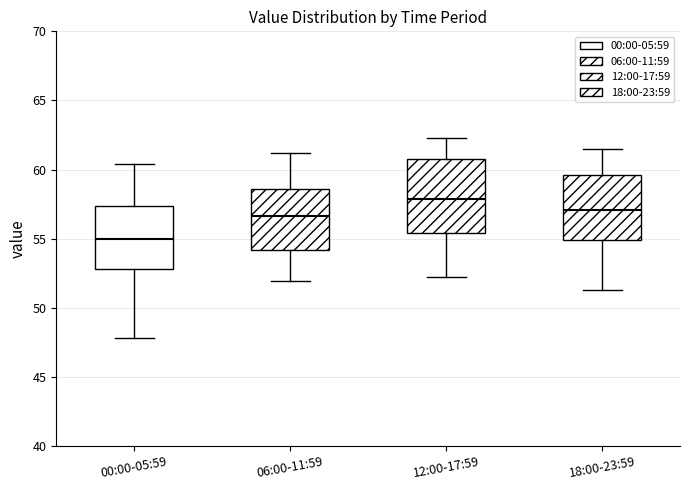

Comparing the boxes themselves (not the whiskers), which one is the tallest?

12:00-17:59